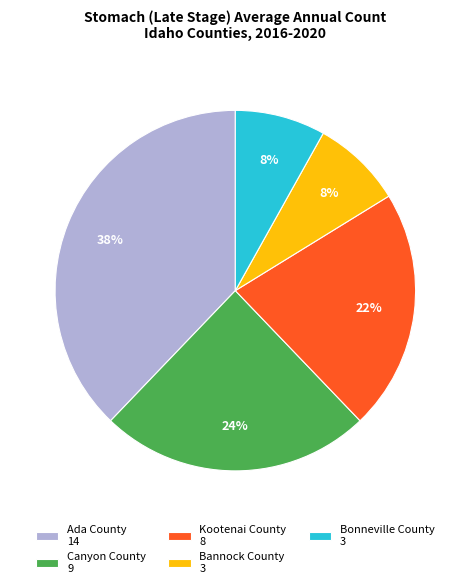

Approximately how many times larger is the value at Bonneville County 3 compared to Kootenai County 8?

0.4